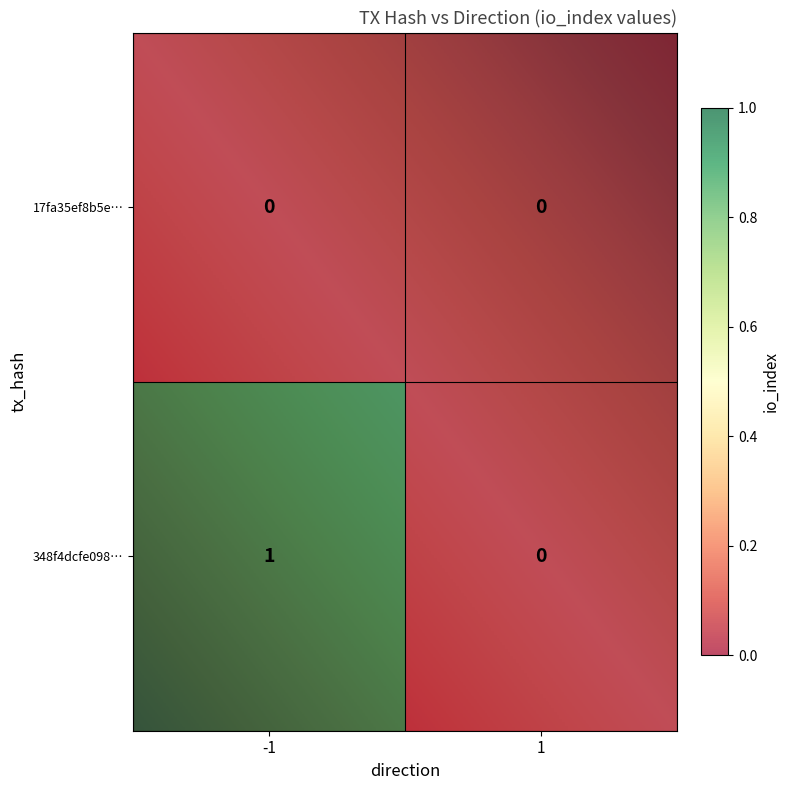

At how many categories does at least one series exceed 0?

1